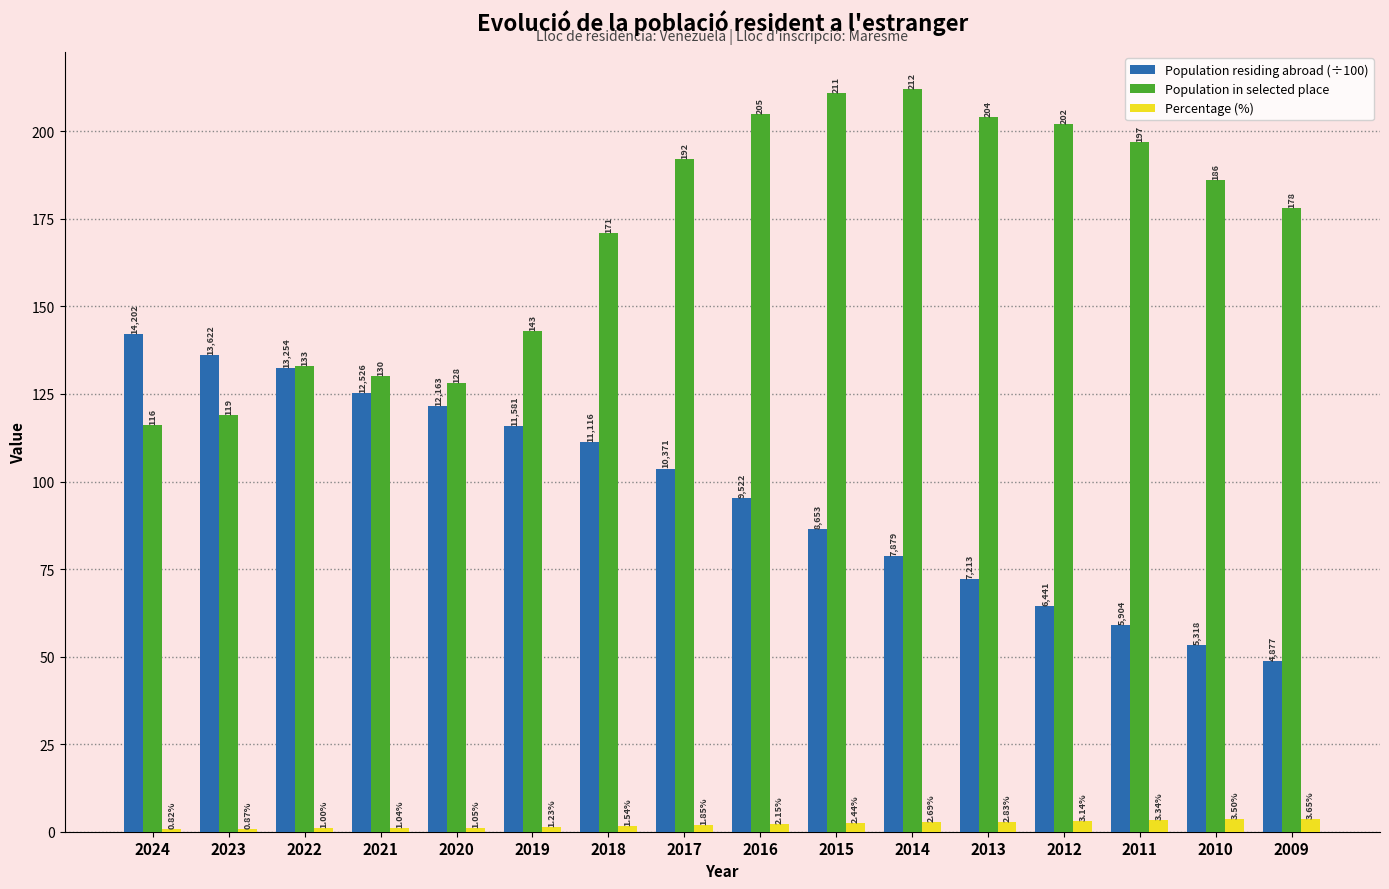

Is it true that Population residing abroad (÷100) equals 121.6 at 2020?

True